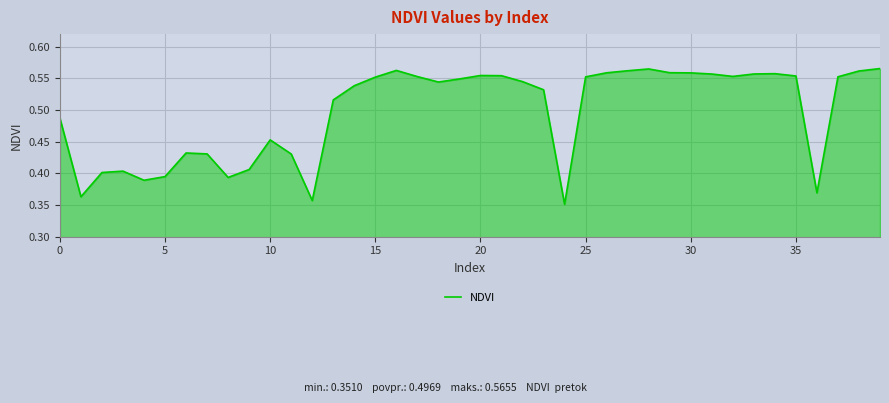

What is the greatest value displayed?

0.6